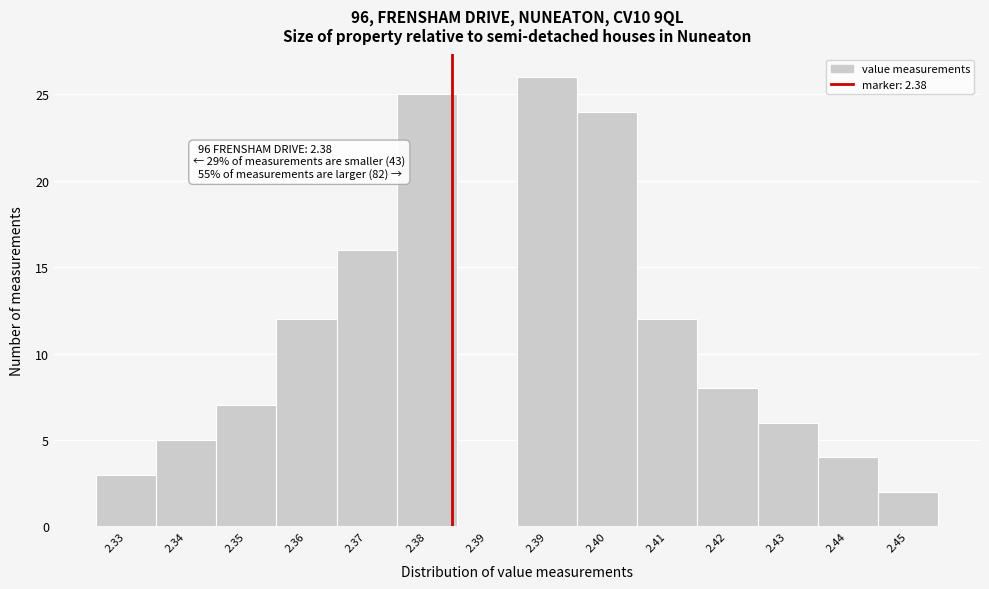

How many distinct data groups are displayed?

1